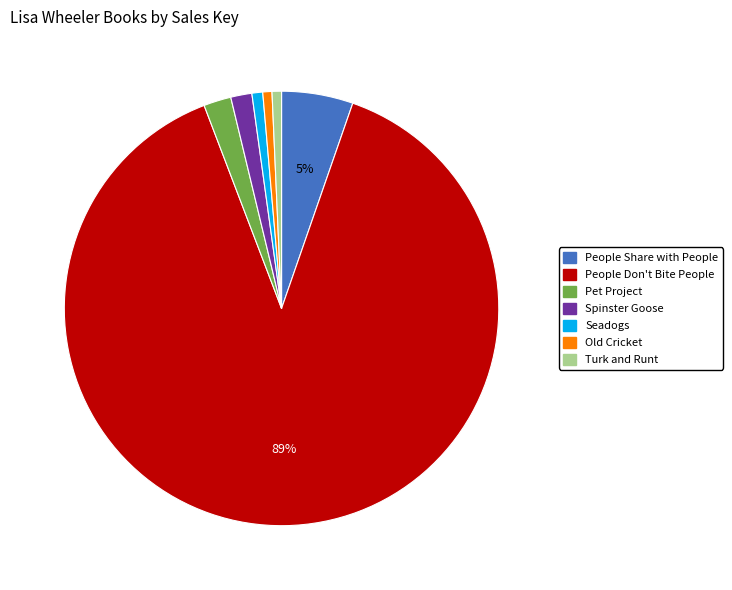

Is there any slice that represents more than half of the pie?

Yes